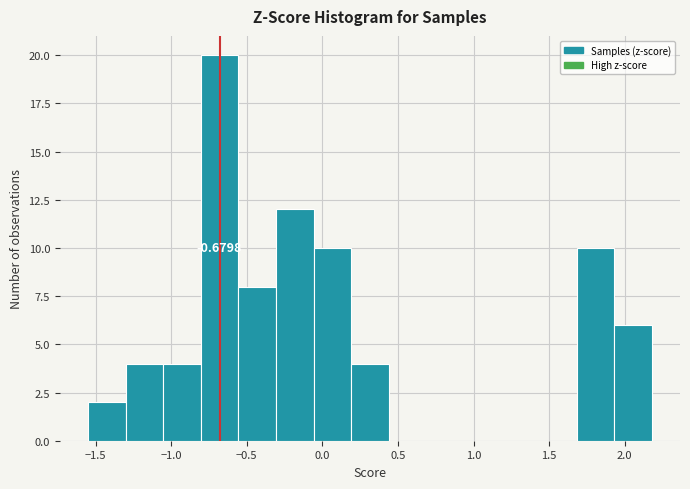

Over which range of the x-axis is the bar tallest?

-0.80 to -0.55